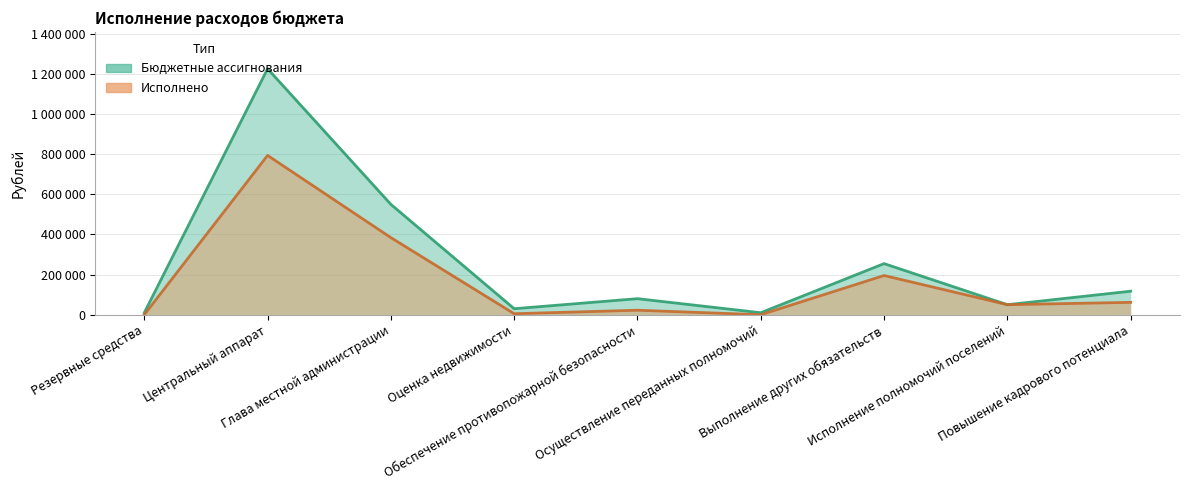

In Исполнено (line), how many points are higher than both neighbors (excluding endpoints)?

3